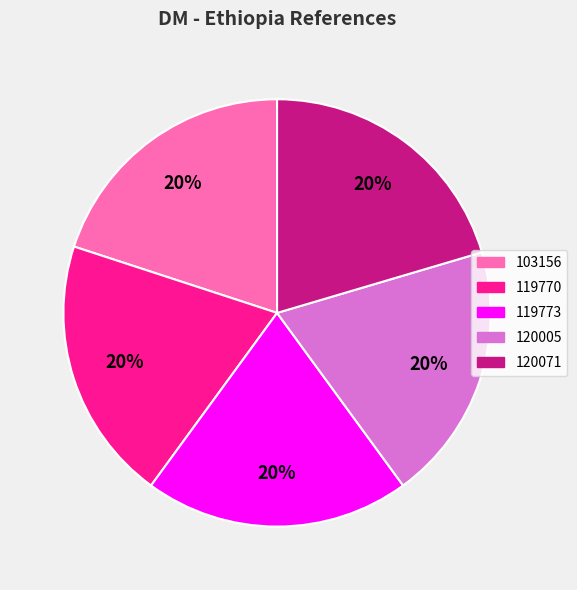

What is the ratio of the value at 120071 to the value at 103156?

1.0